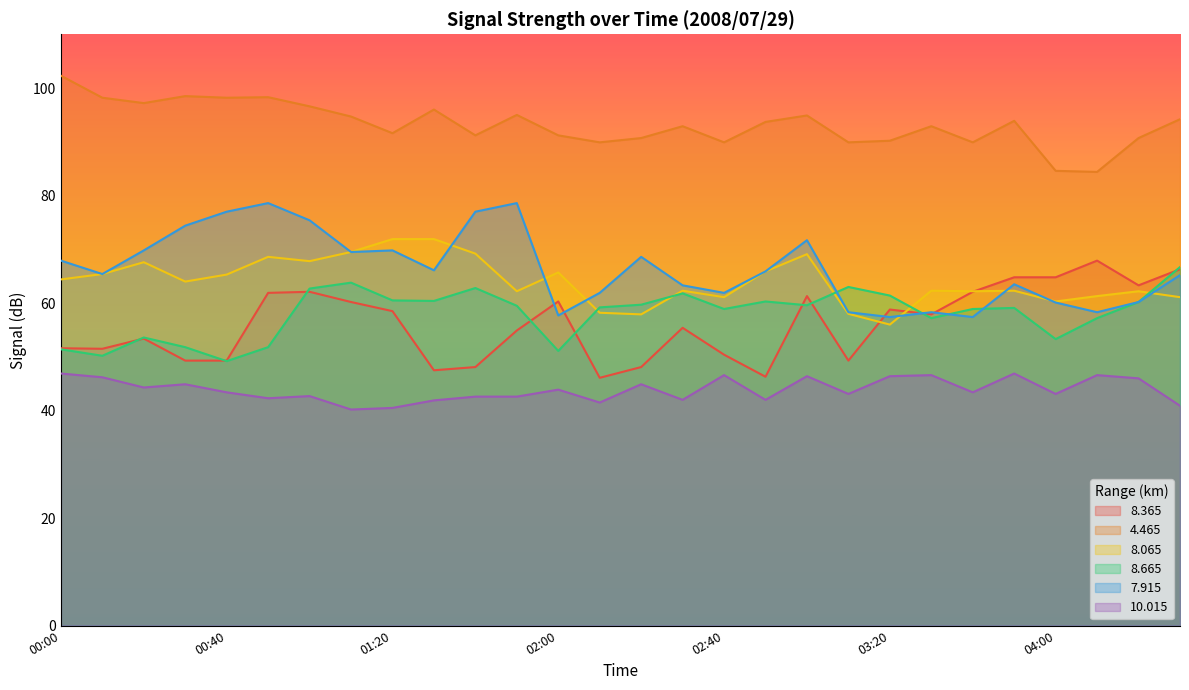

In  10.015, how many points are higher than both neighbors (excluding endpoints)?

9